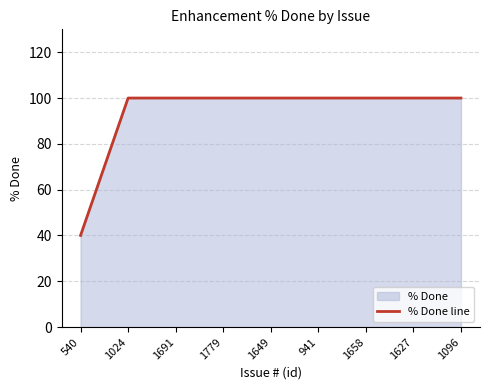

What is the label of the 6th point from the left?

941